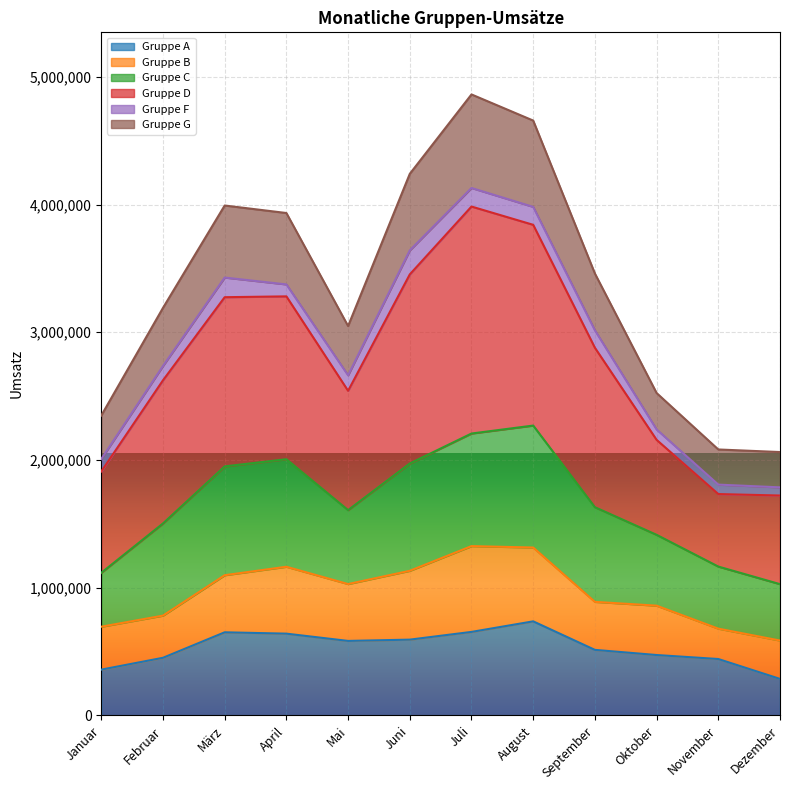

What is the total value across all series at August?

4657098